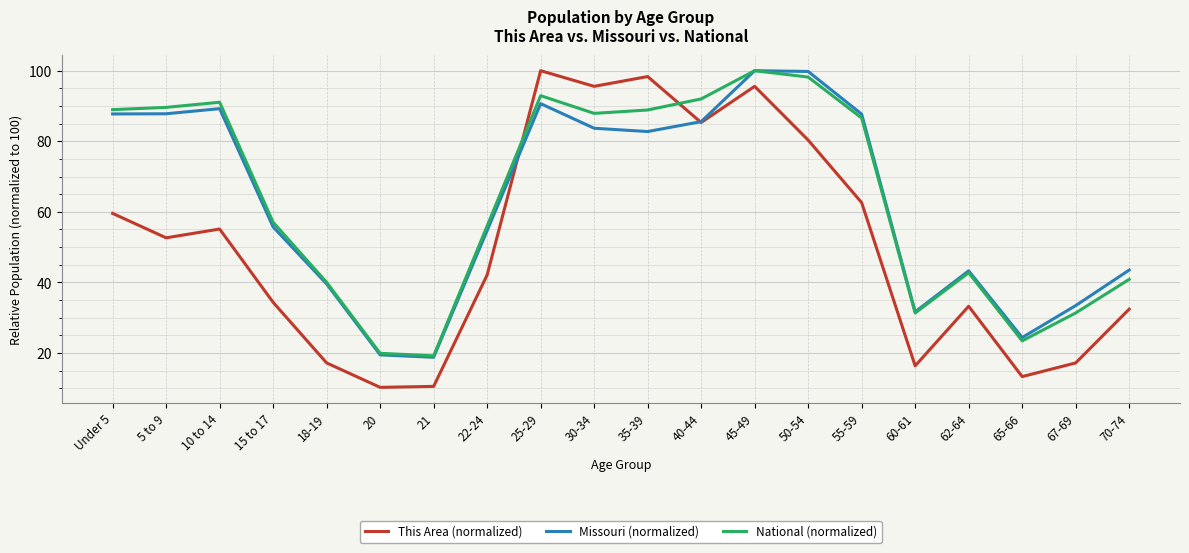

The value of Missouri (normalized) at Under 5 is 87.7. True or false?

True